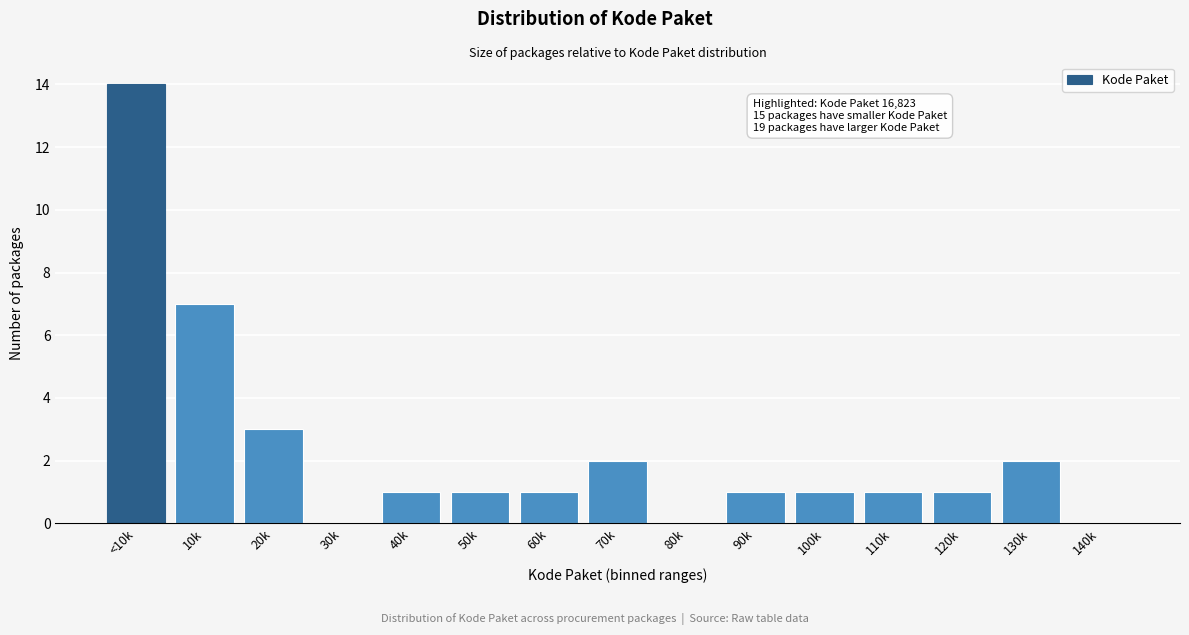

Reading left to right, transcribe all the data shown in this chart.

<10k=14	10k=7	20k=3	30k=0	40k=1	50k=1	60k=1	70k=2	80k=0	90k=1	100k=1	110k=1	120k=1	130k=2	140k=0